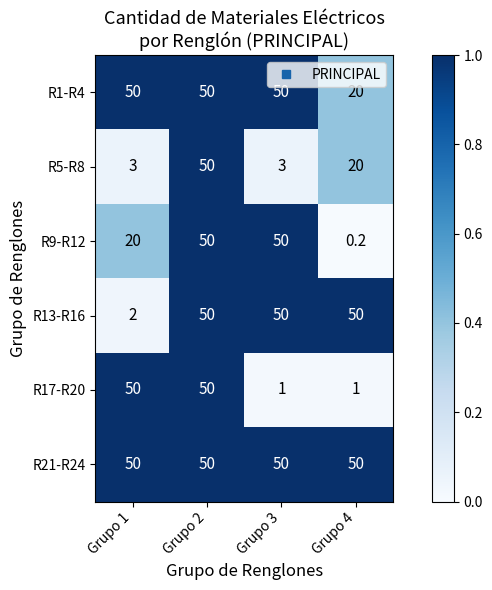

Which series changed the most between Grupo 2 and Grupo 3?

R17-R20